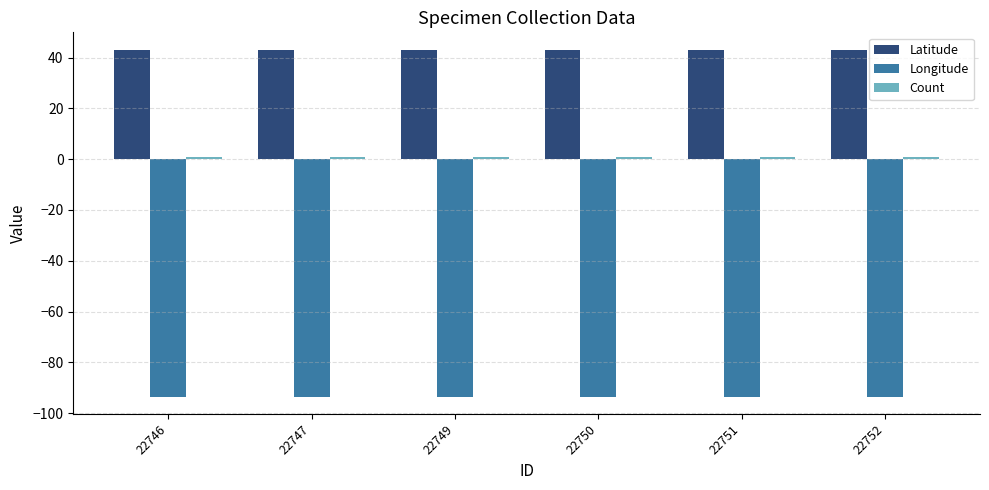

Are the bars grouped side by side (vs. stacked)?

Yes